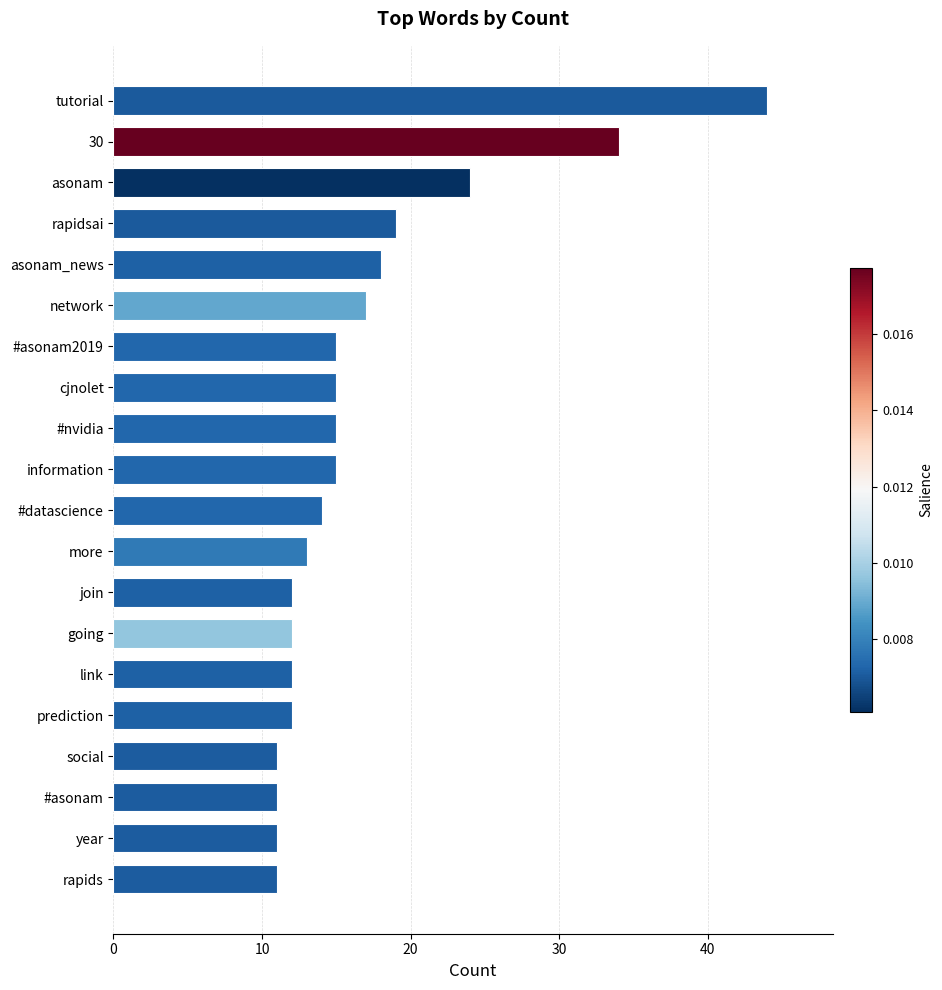

What is the sum of all values?

335